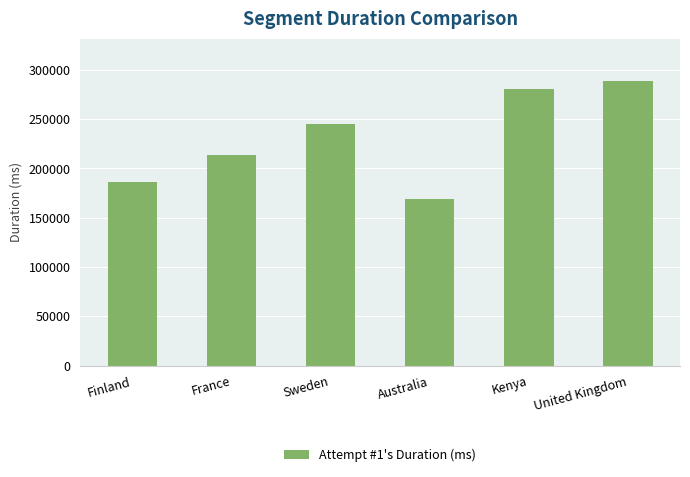

Read the value at United Kingdom, to the nearest 100.

288200